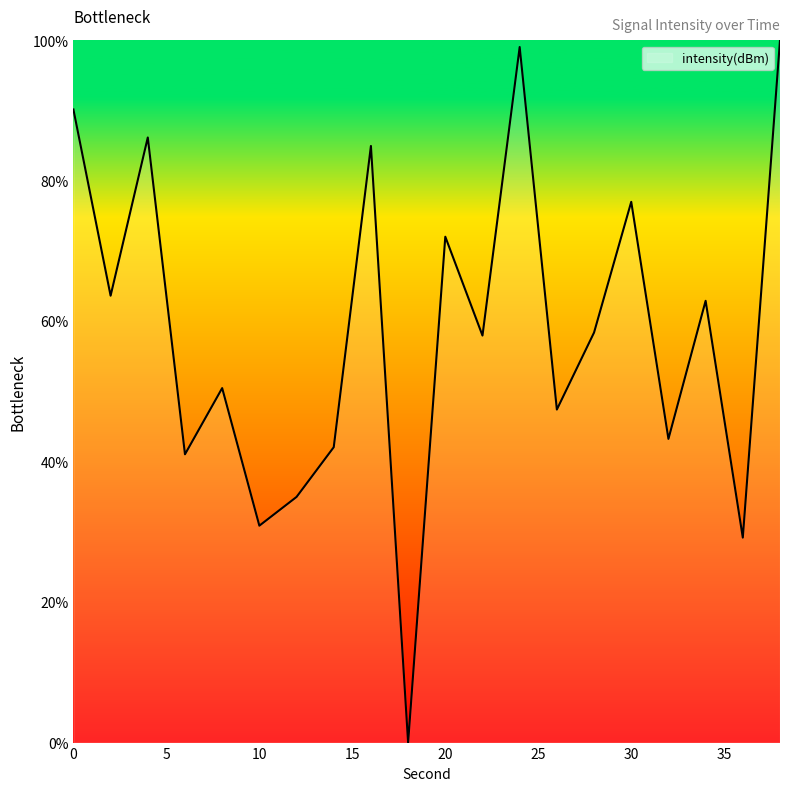

What is the value of the 13th point from the left?

99.0